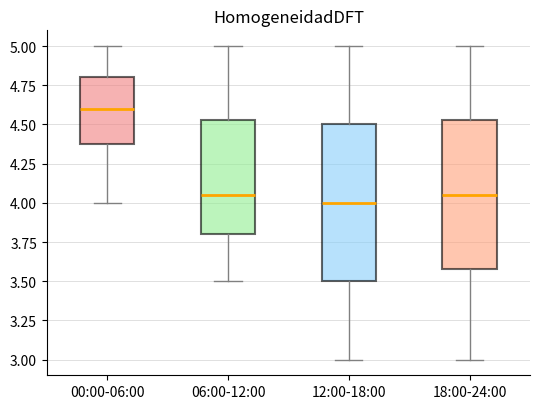

Reading left to right, transcribe this box plot: for each box, give where its median line is, the range the box spans, and where its two whiskers end, as read against the y-axis. The values are not printed on the chart, so give them approximately, as read against the axis.

00:00-06:00: median 4.60, box 4.40 to 4.80, whiskers 4.00 to 5.00
06:00-12:00: median 4.05, box 3.80 to 4.55, whiskers 3.50 to 5.00
12:00-18:00: median 4.00, box 3.50 to 4.50, whiskers 3.00 to 5.00
18:00-24:00: median 4.05, box 3.60 to 4.55, whiskers 3.00 to 5.00